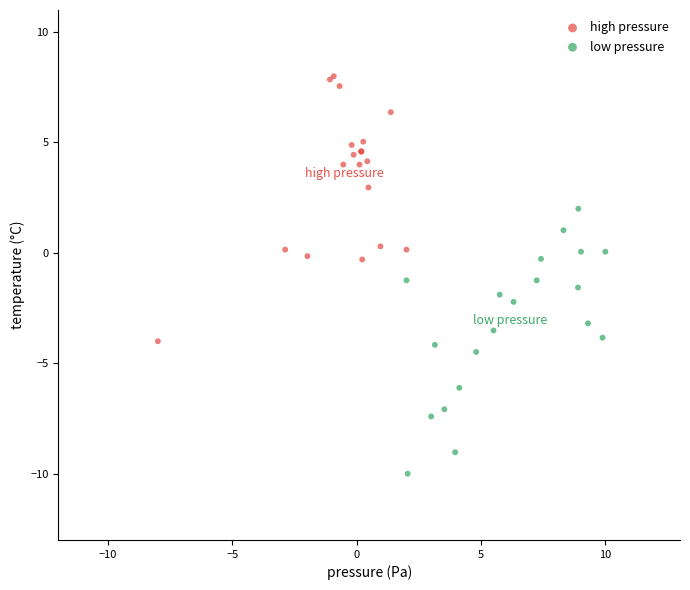

Which series reaches the maximum Y coordinate?

high pressure